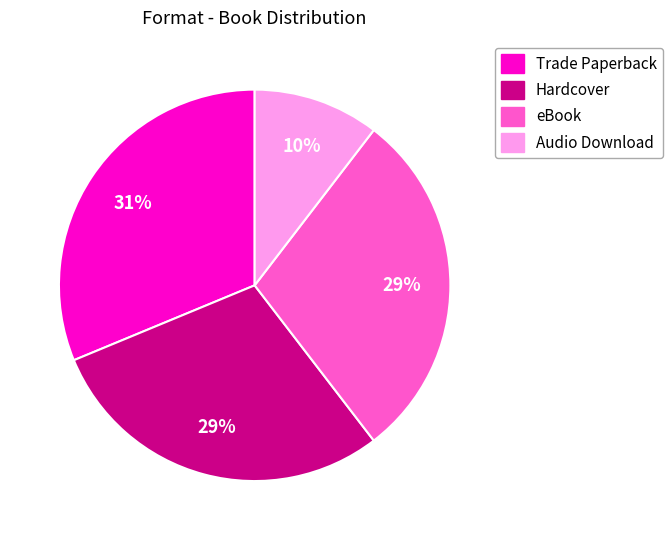

To the nearest percent, what is the average slice percentage?

25%